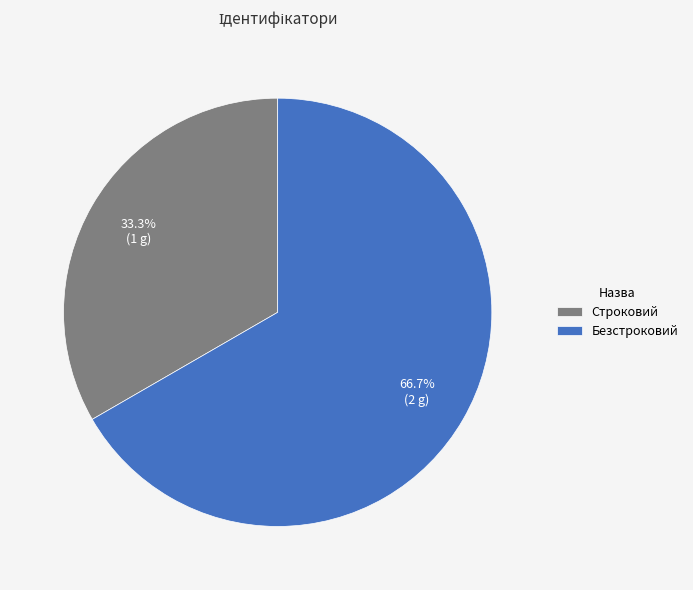

Is it true that Безстроковий is 59% of the pie?

False